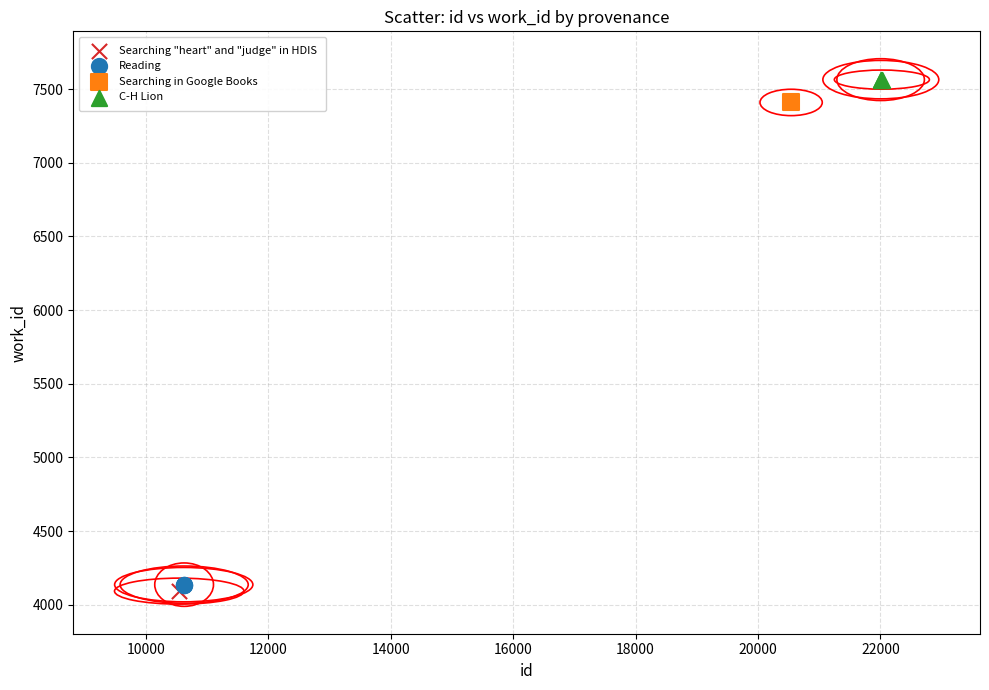

Which series contains the highest Y value?

C-H Lion